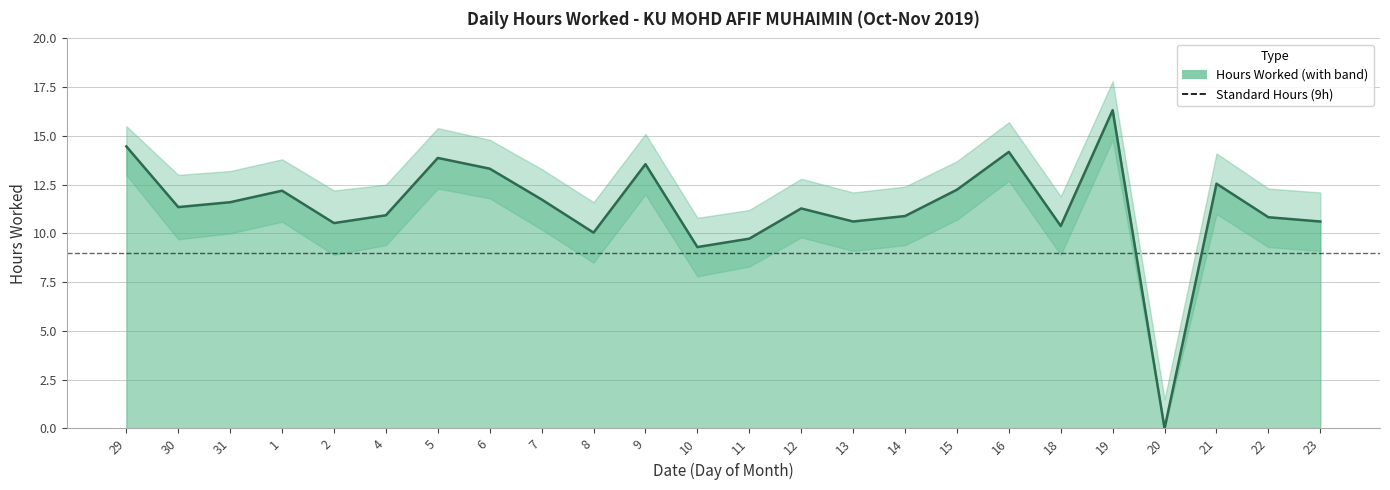

The value of Hours Worked at 21 is 12.6. True or false?

True